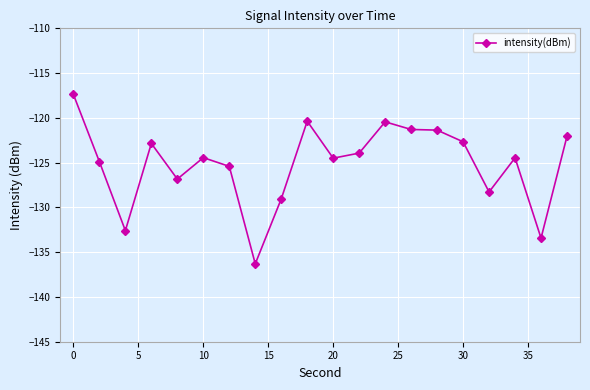

What is the difference between the second highest and second lowest values?

13.1